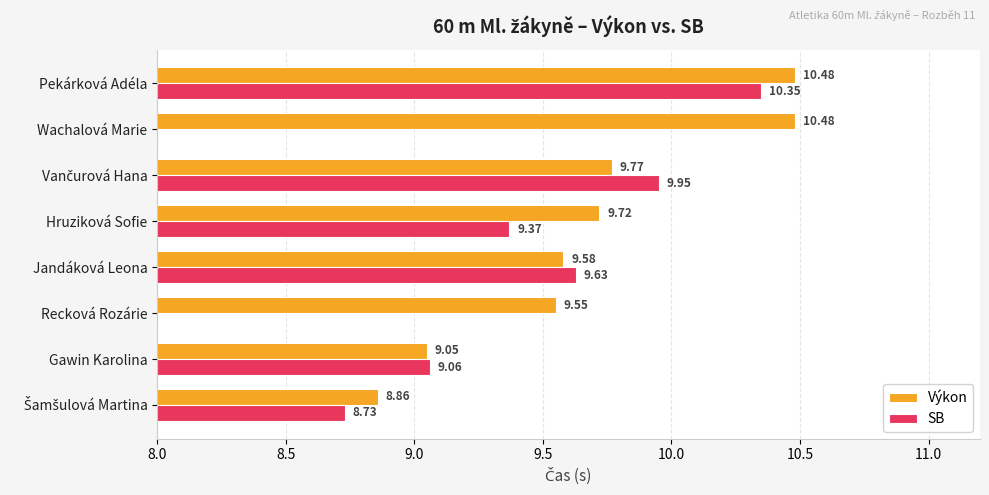

What are all the series names shown in the legend?

Výkon, SB